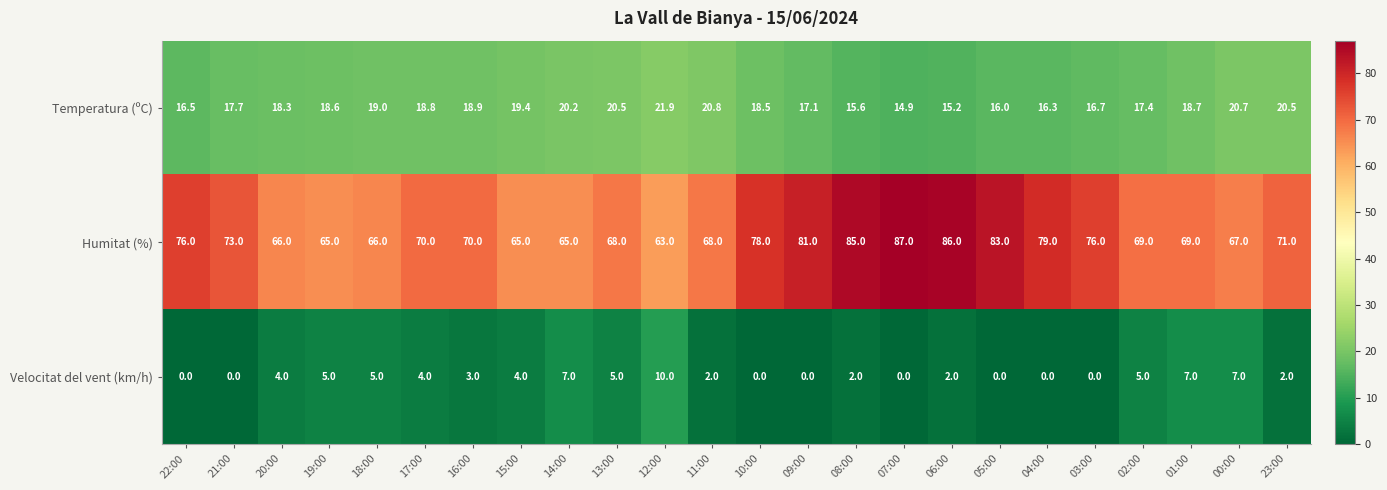

Is it true that Humitat (%) equals 67.0 at 00:00?

True